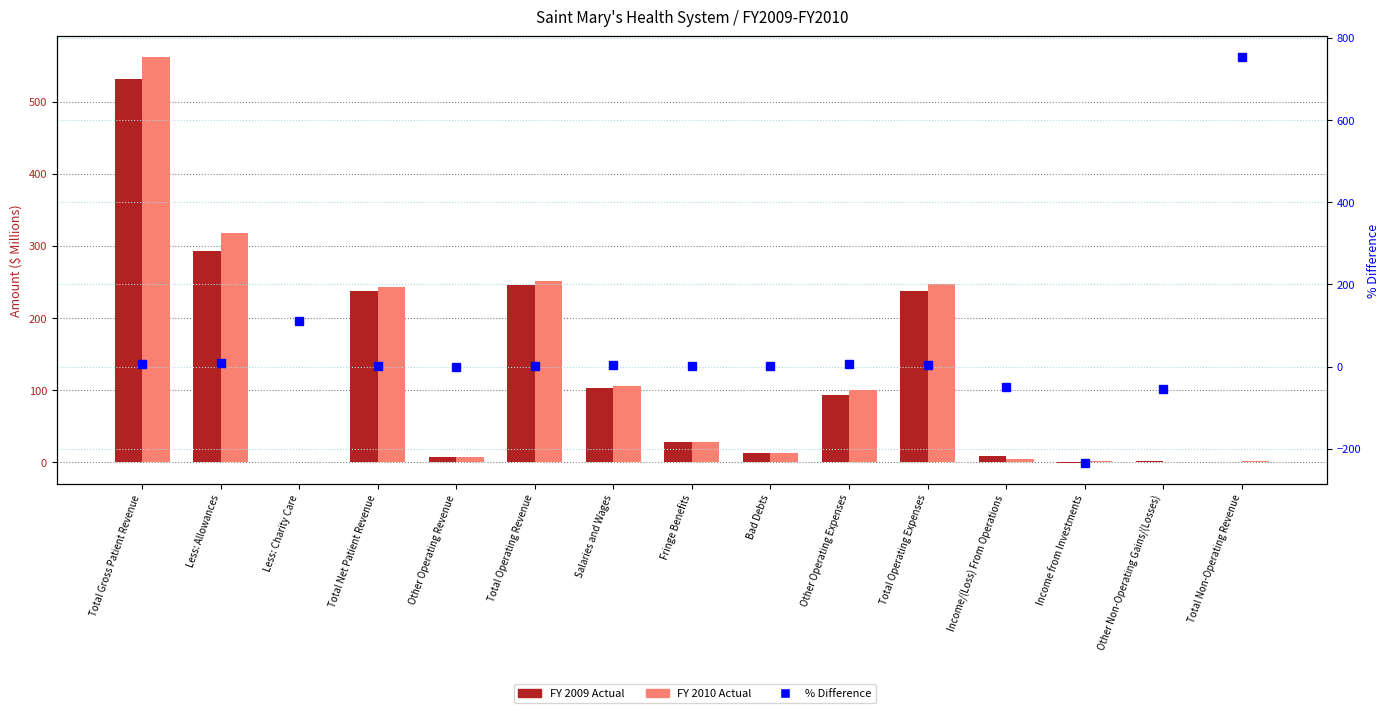

The % Difference series shows 4.1 at Total Operating Expenses. True or false?

True